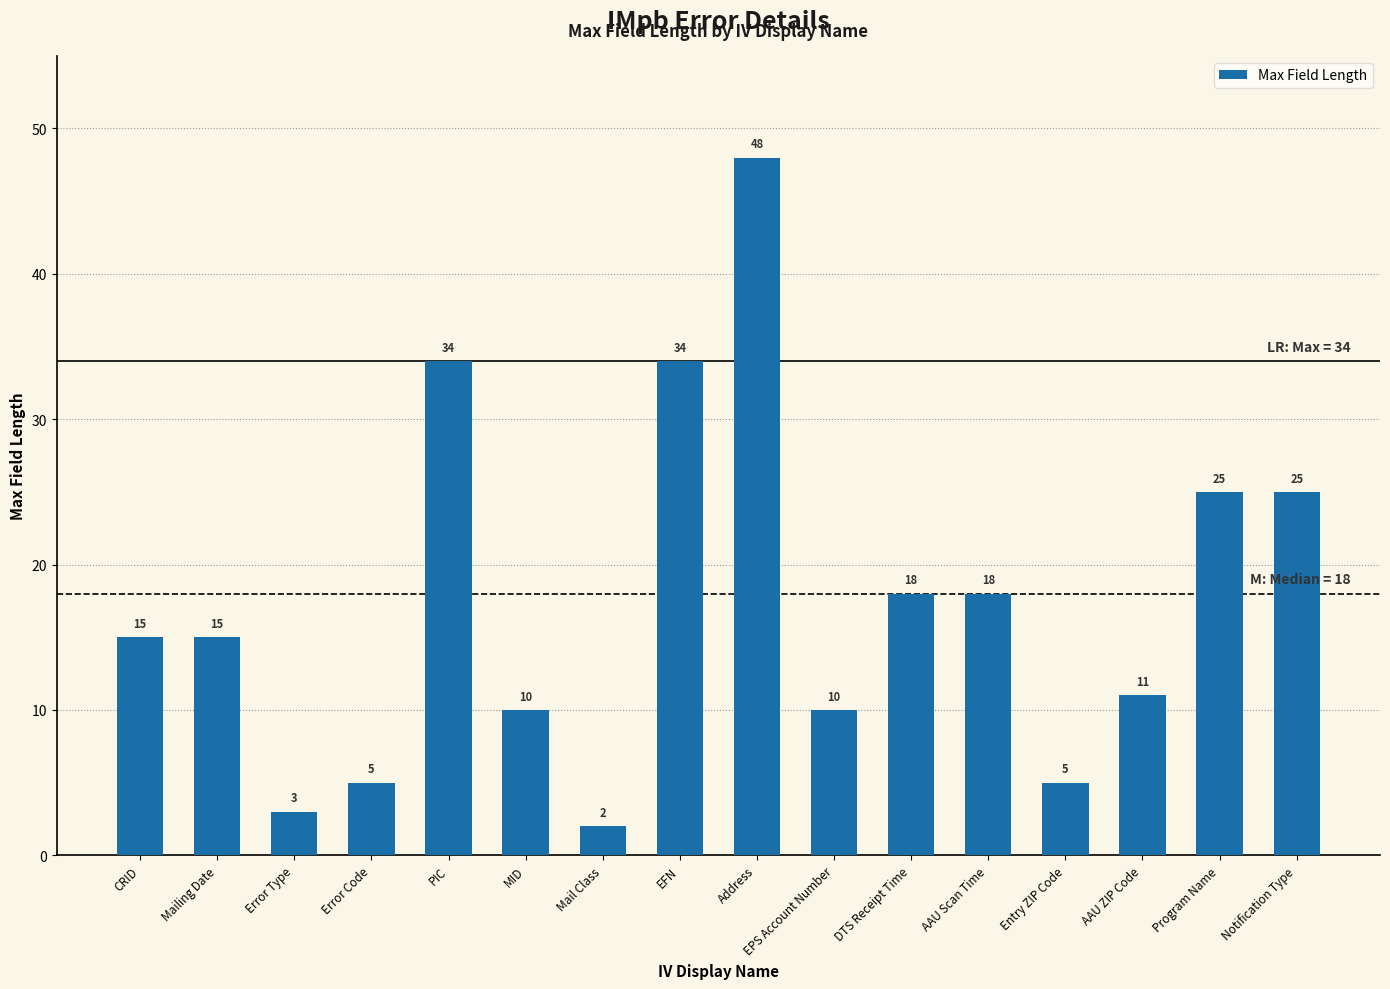

What is the maximum value shown in the chart?

48